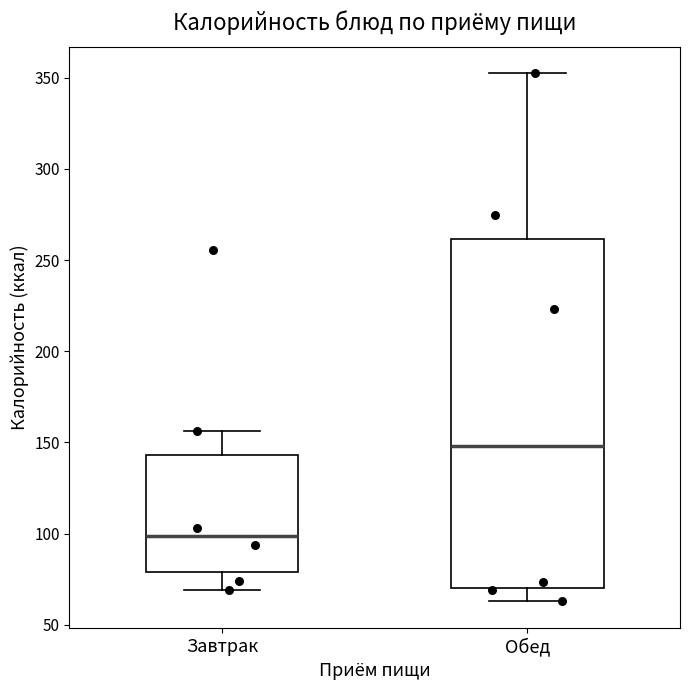

Reading left to right, read every box against the y-axis: the position of its median line, the range the box covers, and the ends of its whiskers. The values are not printed on the chart, so give them approximately, as read against the axis.

Завтрак: median 100, box 80 to 145, whiskers 70 to 155
Обед: median 150, box 70 to 260, whiskers 65 to 355